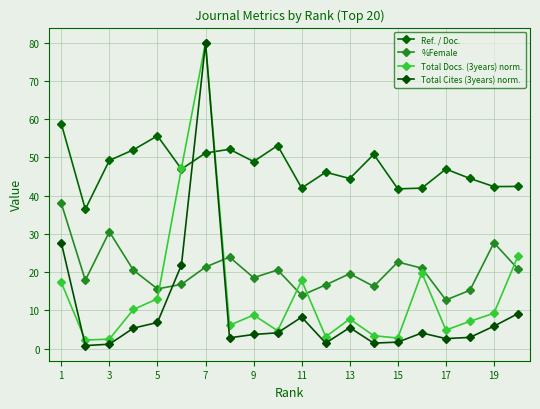

How many values in the %Female series are below 20?

10